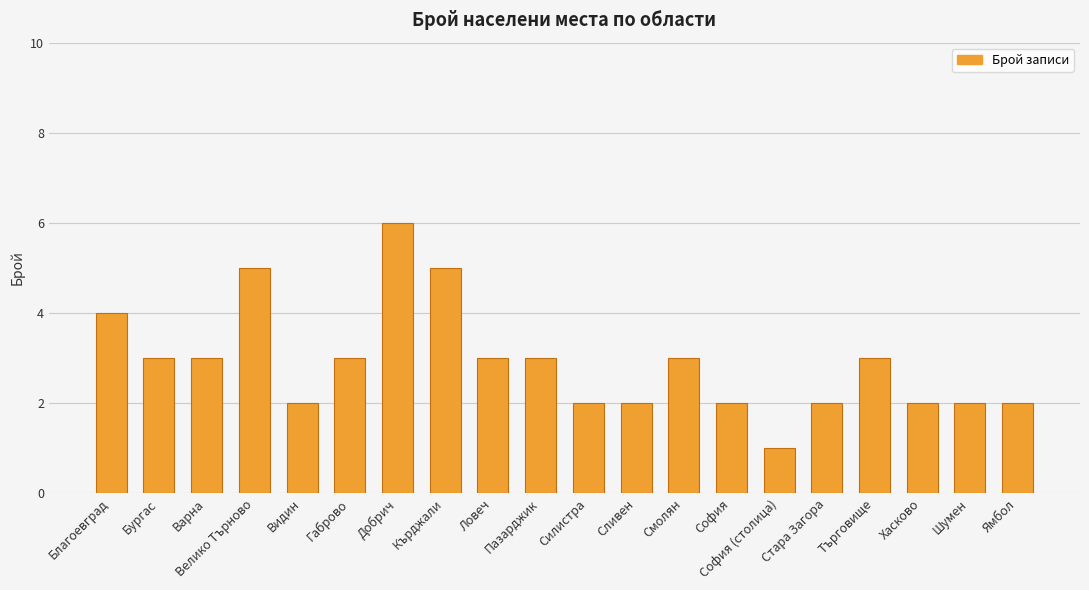

What is the difference between the maximum and minimum values?

5